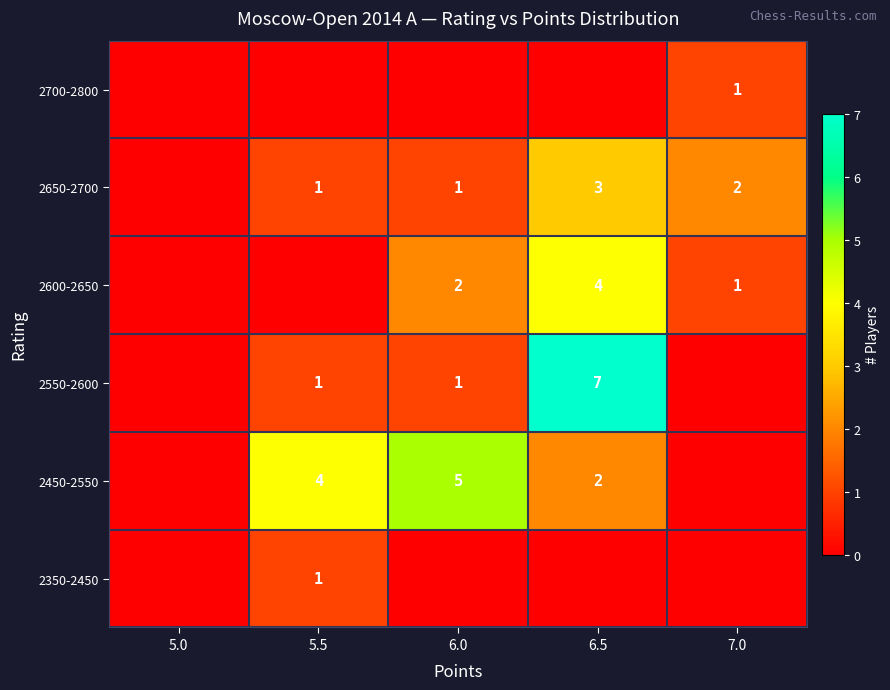

True or false: 2650-2700 has a value of 3 at 6.5.

True